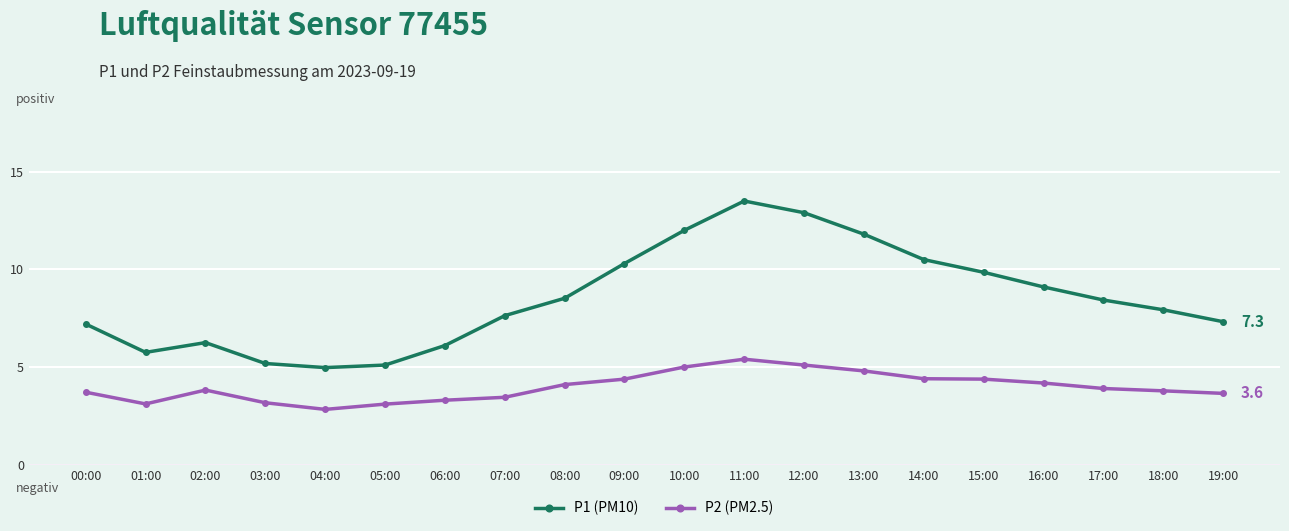

What is the label of the 12th point from the right?

08:00